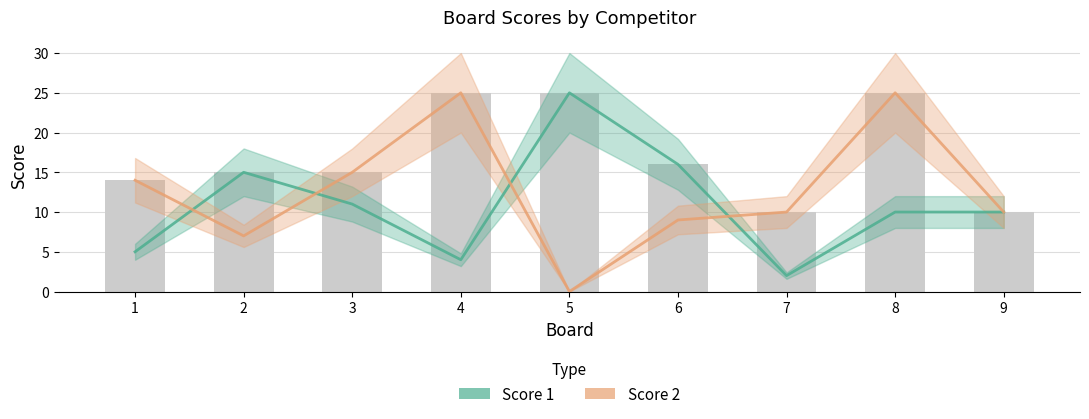

True or false: Score 2 has a value of 16 at 6.

False